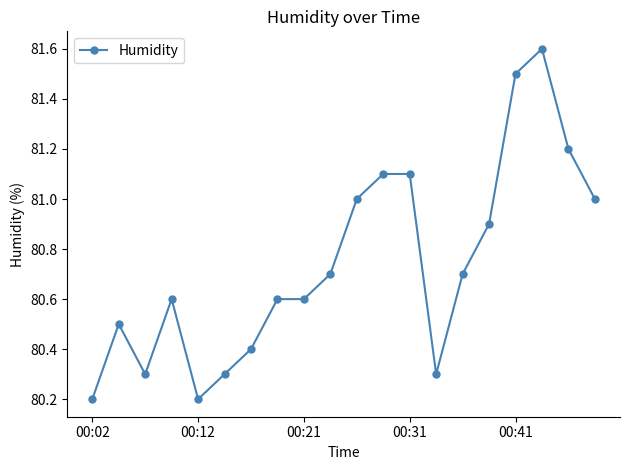

What is the greatest value displayed?

81.6